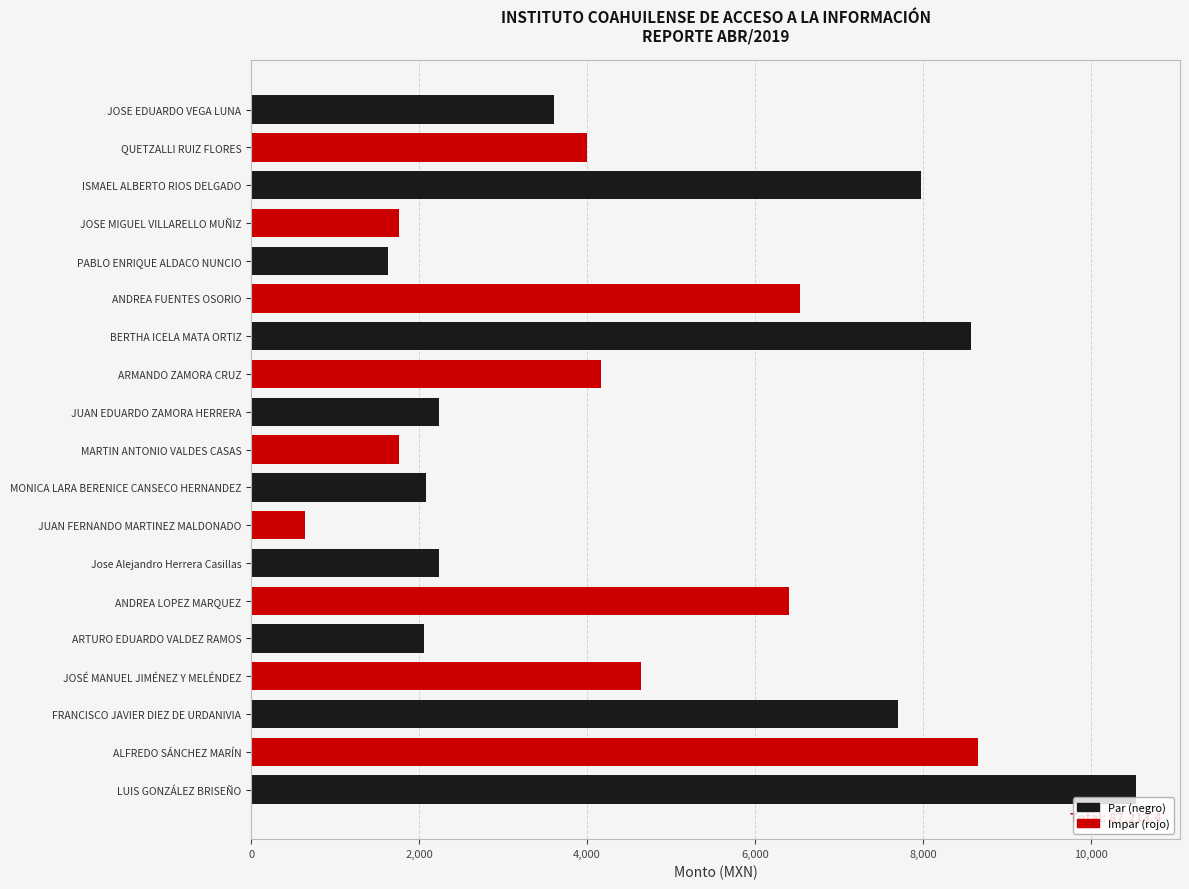

What is the difference between the maximum and minimum values?

9896.0